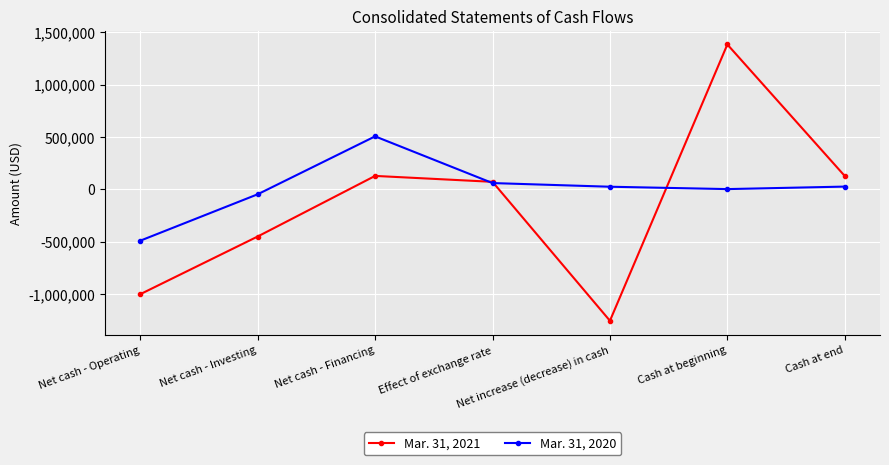

What position from the left is Net cash - Operating?

1